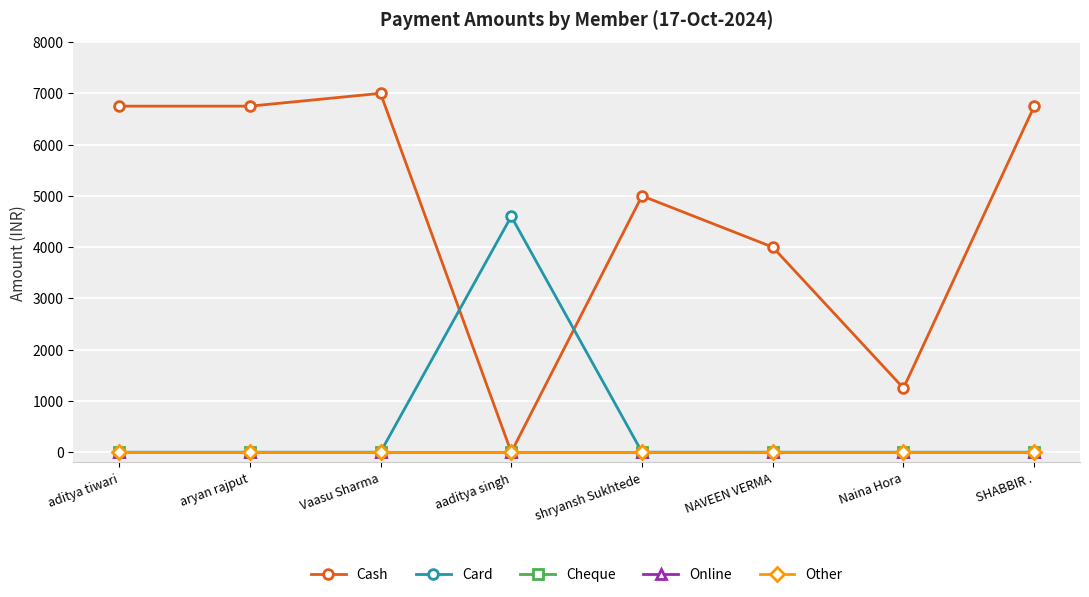

Count the number of categories in the chart.

8